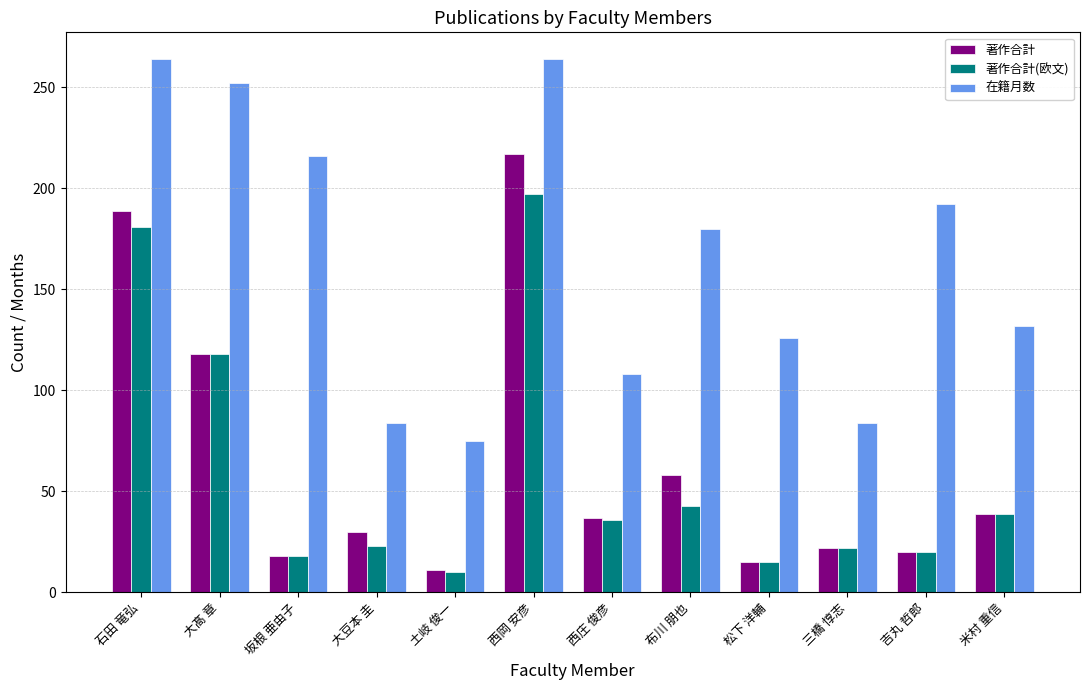

Read the 在籍月数 value at 吉丸 哲郎, to the nearest 5.

190